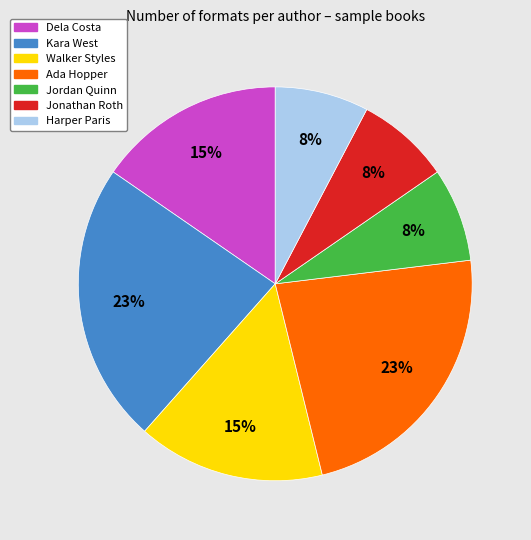

To the nearest percent, what is the difference between the largest and smallest slice percentages?

15%